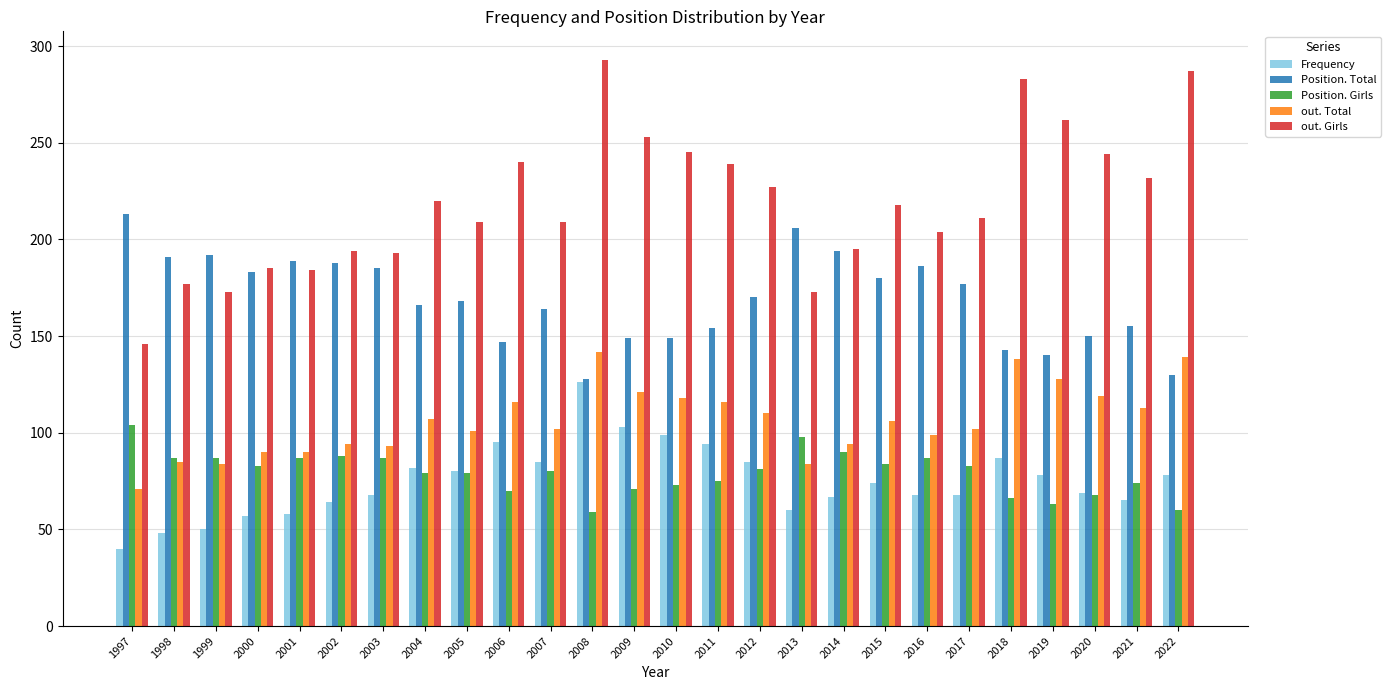

List the series in order of their peak value, highest first.

out. Girls, Position. Total, out. Total, Frequency, Position. Girls